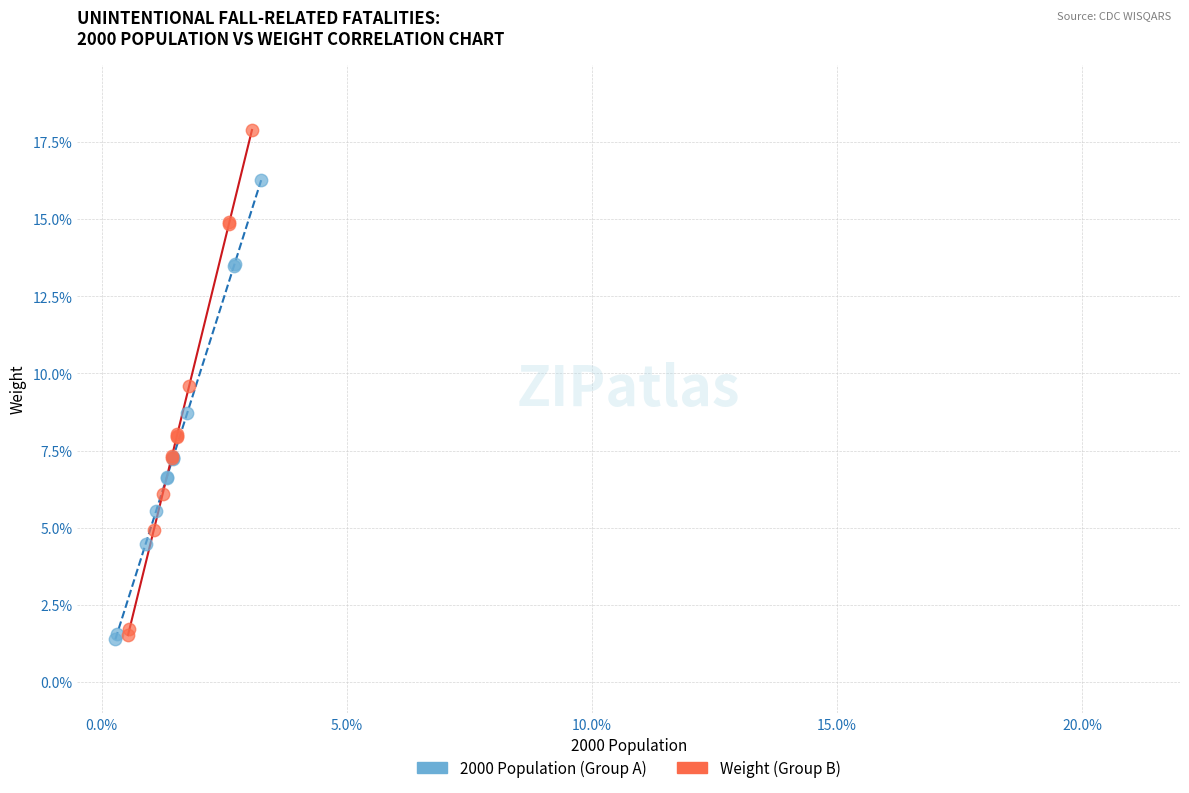

Which series has the largest Y range (max minus min)?

Weight (Group B)